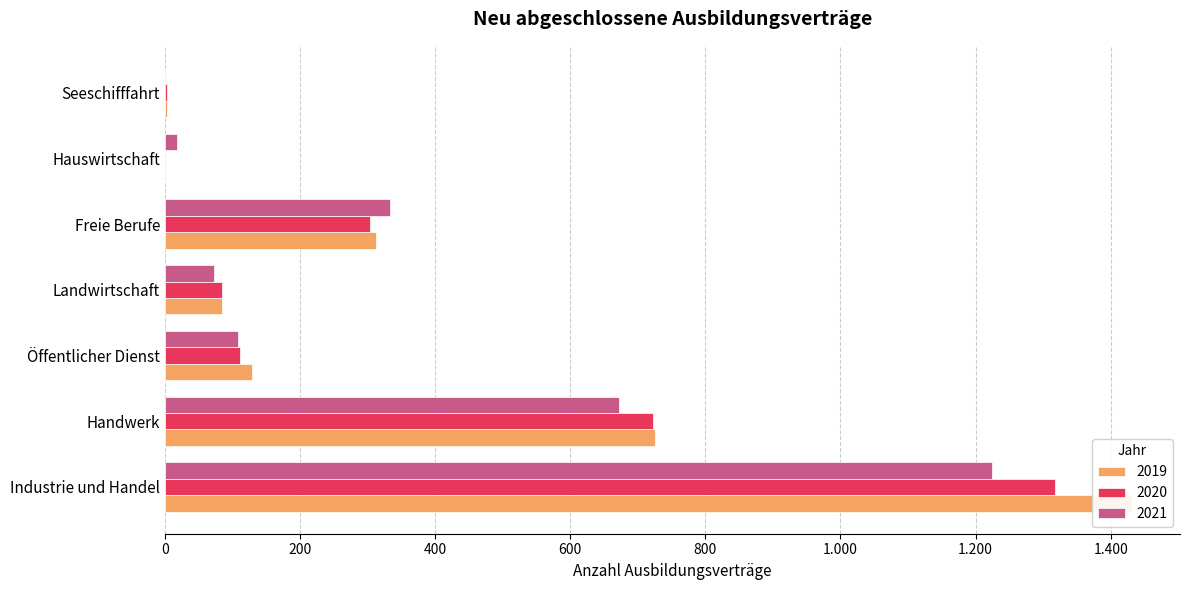

The value of 2019 at Freie Berufe is 479. True or false?

False